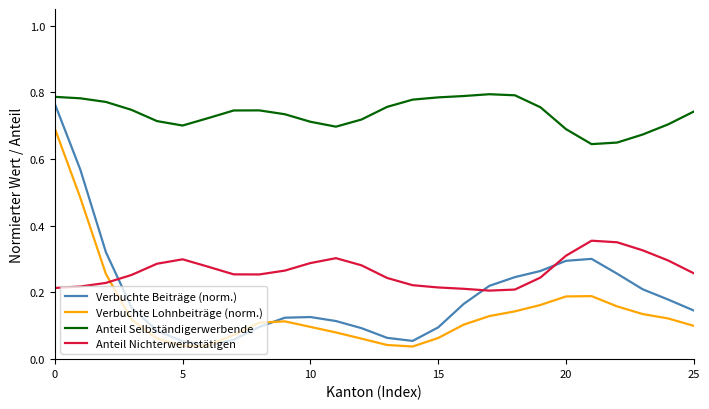

True or false: Anteil Selbständigerwerbende and Verbuchte Lohnbeiträge (norm.) intersect in this chart.

False